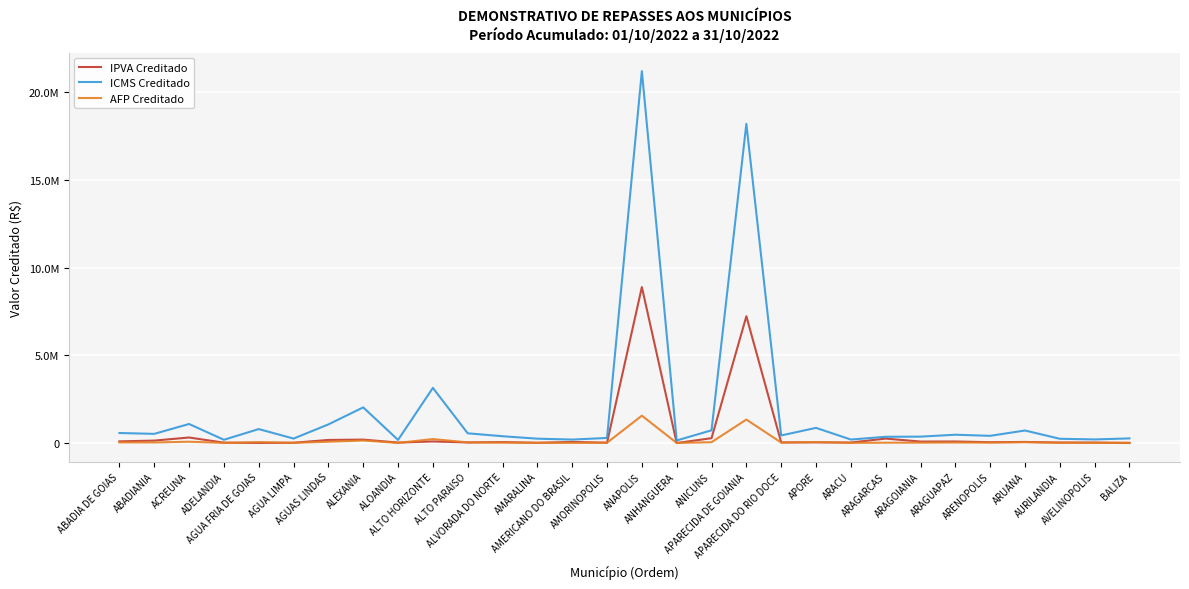

Which series has the largest total across all categories?

ICMS Creditado